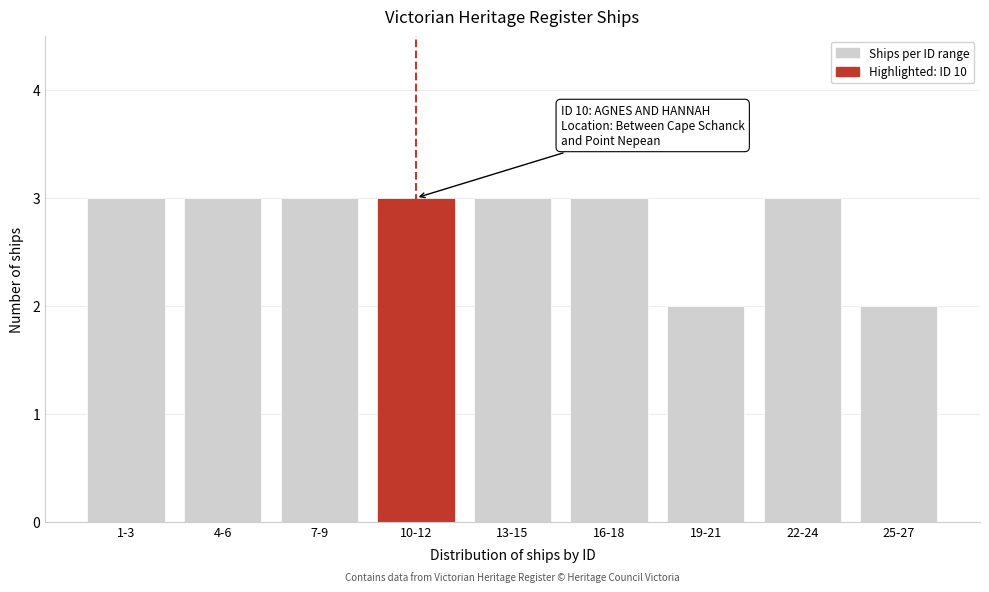

Reading left to right, list all the values displayed in this chart.

1-3=3	4-6=3	7-9=3	10-12=3	13-15=3	16-18=3	19-21=2	22-24=3	25-27=2